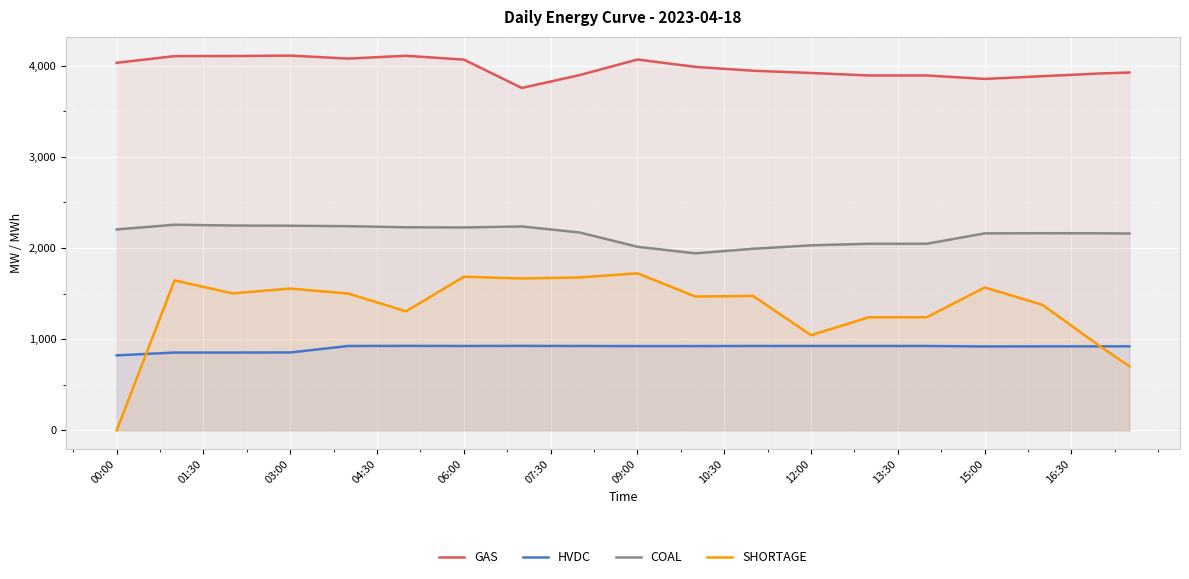

Rank the series at 12:00 from lowest to highest value.

HVDC, SHORTAGE, COAL, GAS